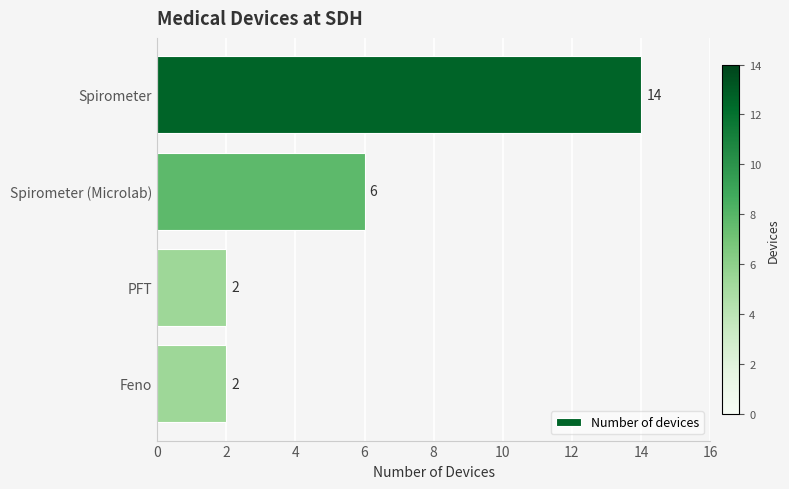

Reading top to bottom, what are all the values shown in this chart?

14	6	2	2